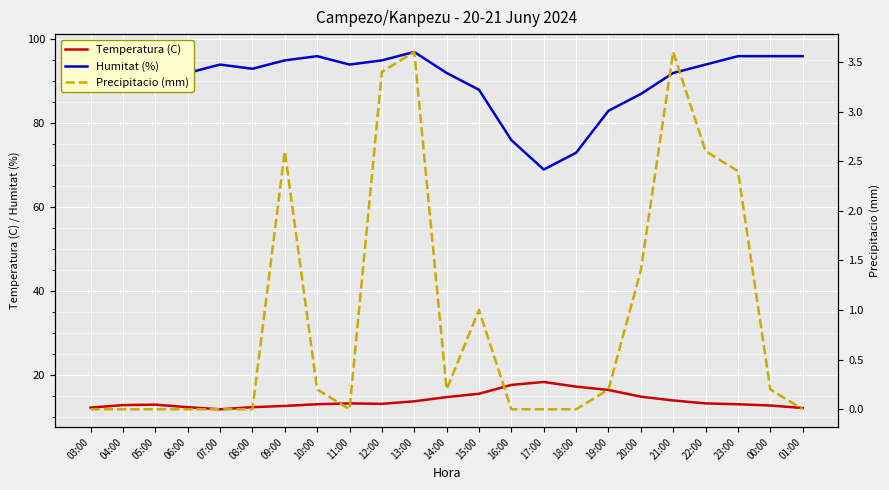

What is the average value of the Temperatura (C) series?

14.0